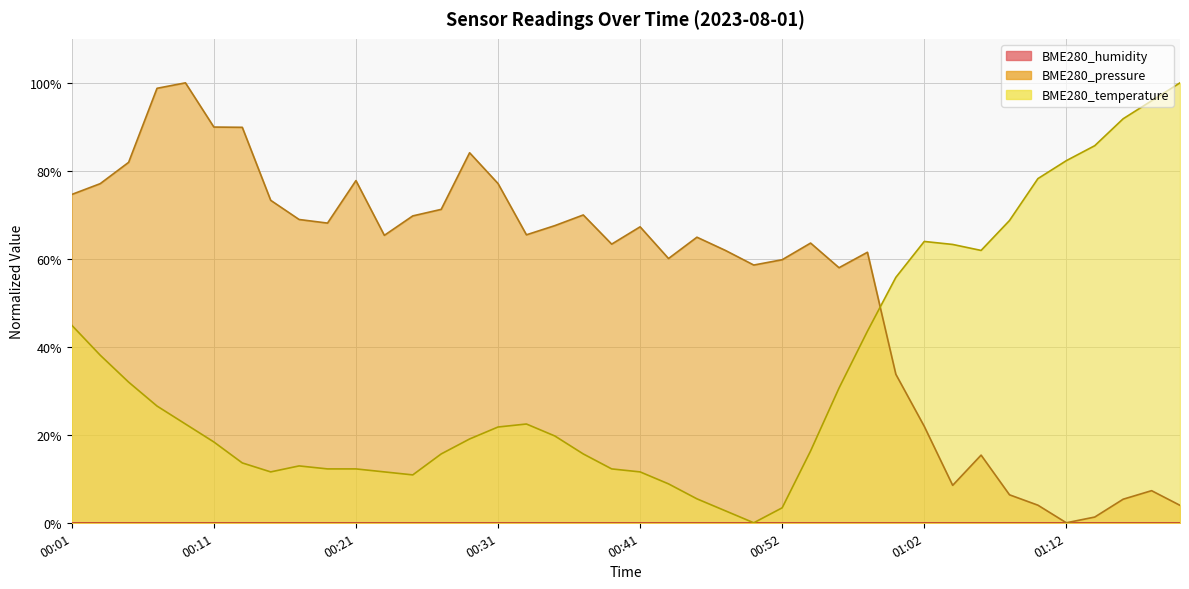

What is the sum of all BME280_temperature values?

1363.9